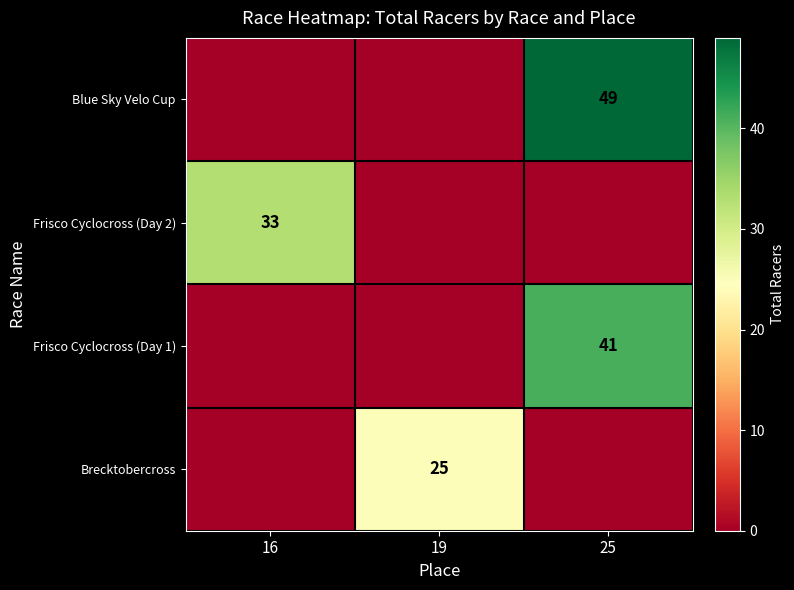

Is it true that Blue Sky Velo Cup equals 29 at 25?

False